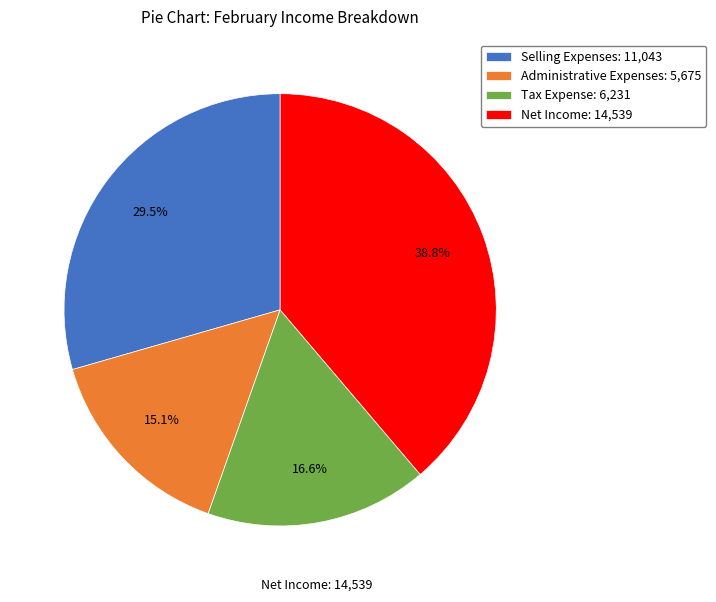

To the nearest percent, what is the difference between the largest and smallest slice percentages?

24%